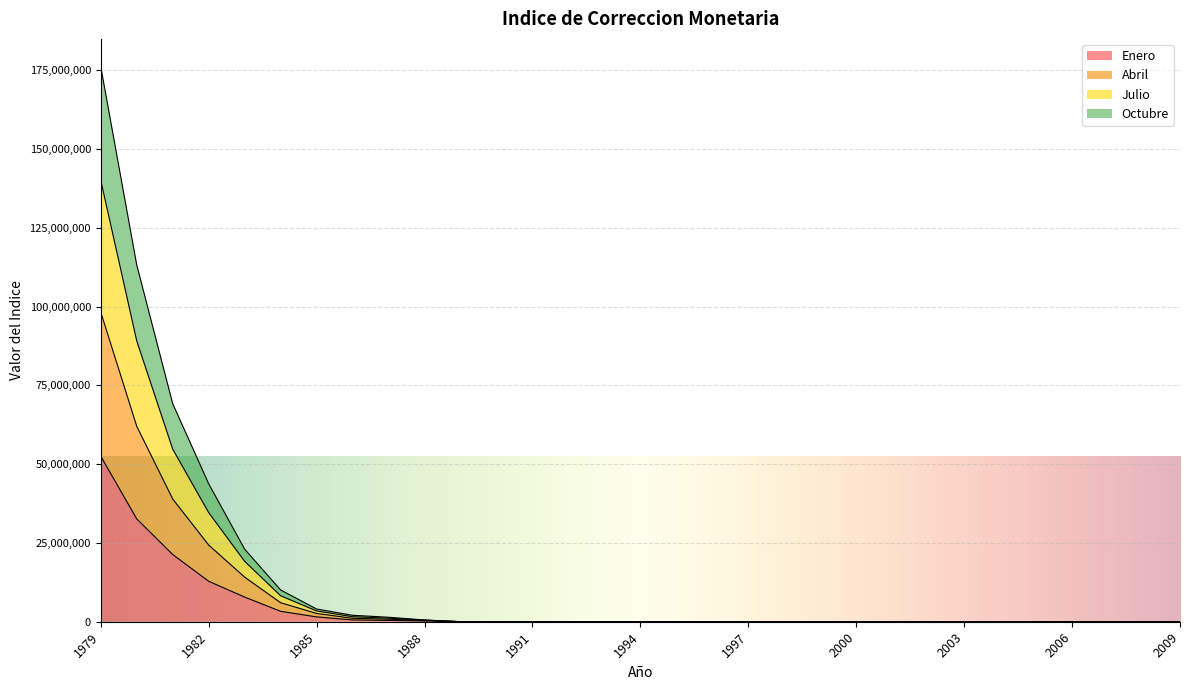

How many data points in Octubre are above 4?

17